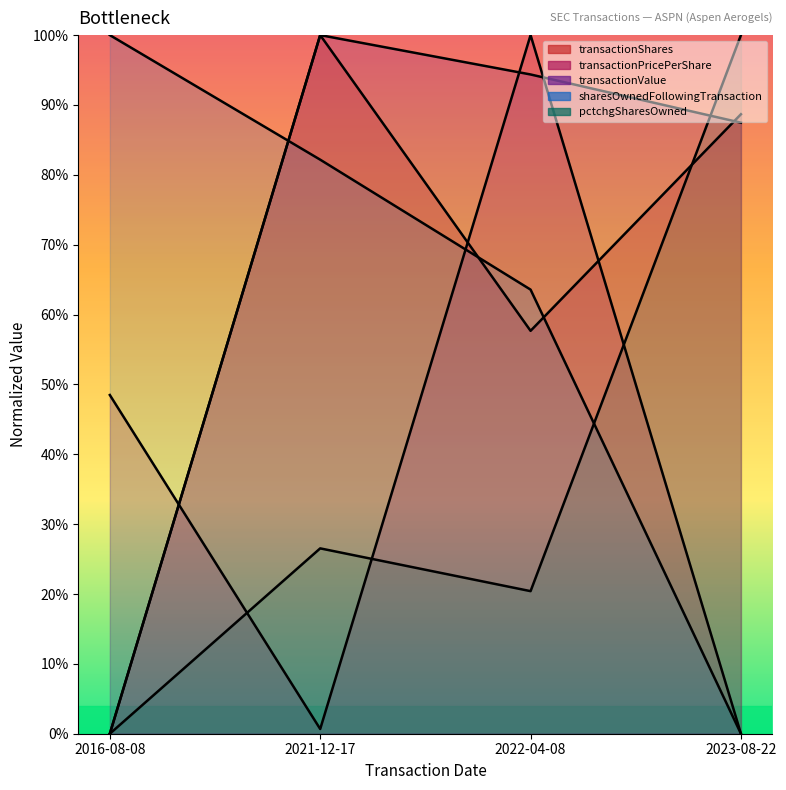

Rank the categories by sharesOwnedFollowingTransaction value from highest to lowest.

2016-08-08, 2021-12-17, 2022-04-08, 2023-08-22